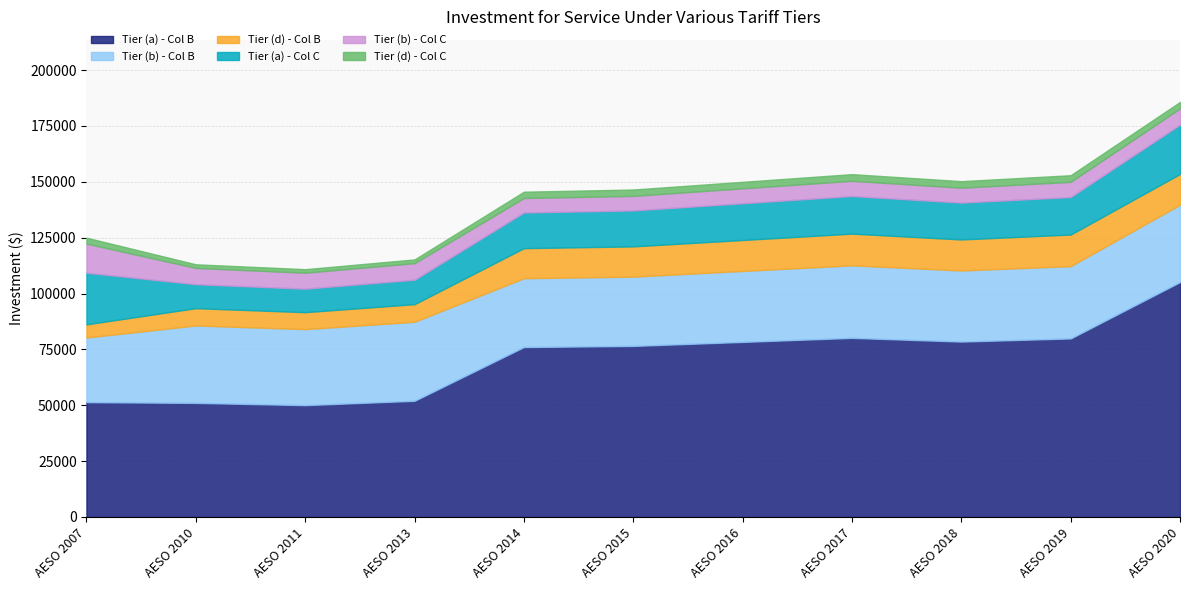

Where is the first local maximum for Tier (b) - Col B?

AESO 2010